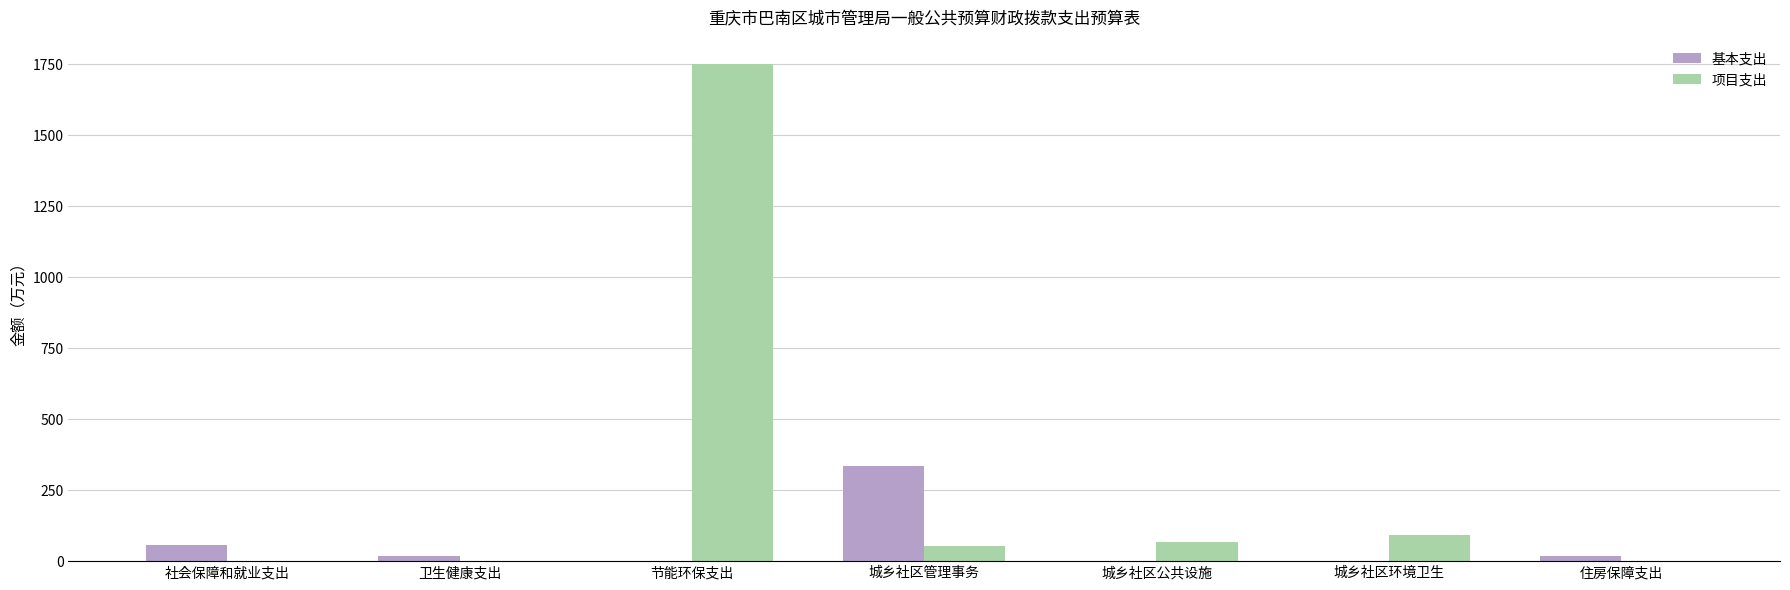

At which category is the sum across all series the highest?

节能环保支出